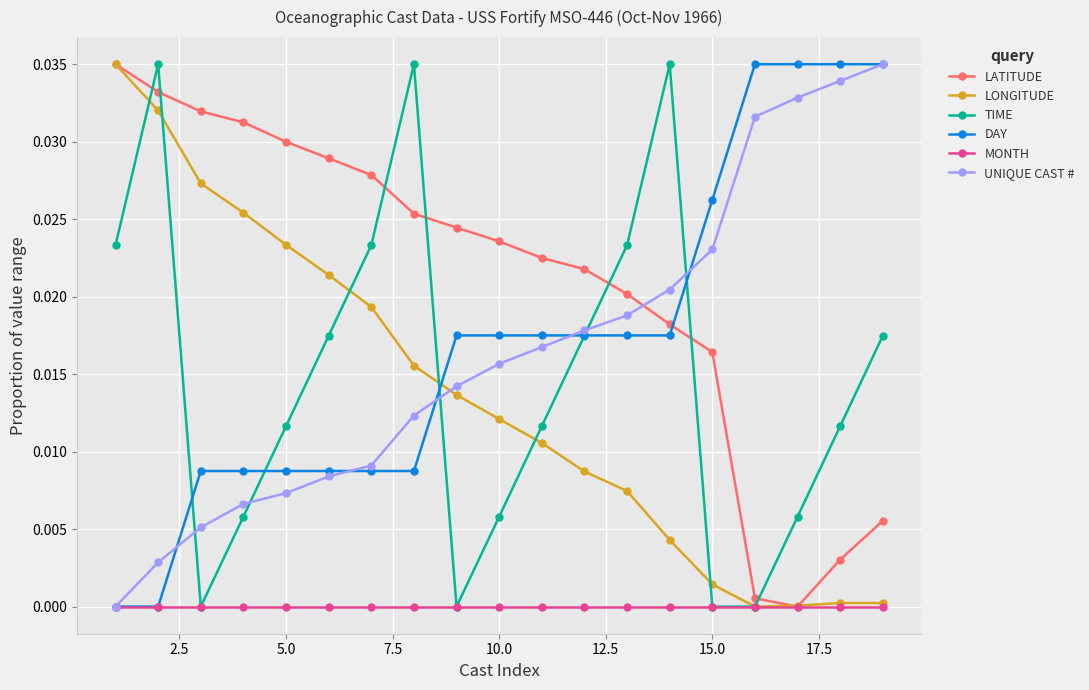

How many times do TIME and LATITUDE cross each other?

7